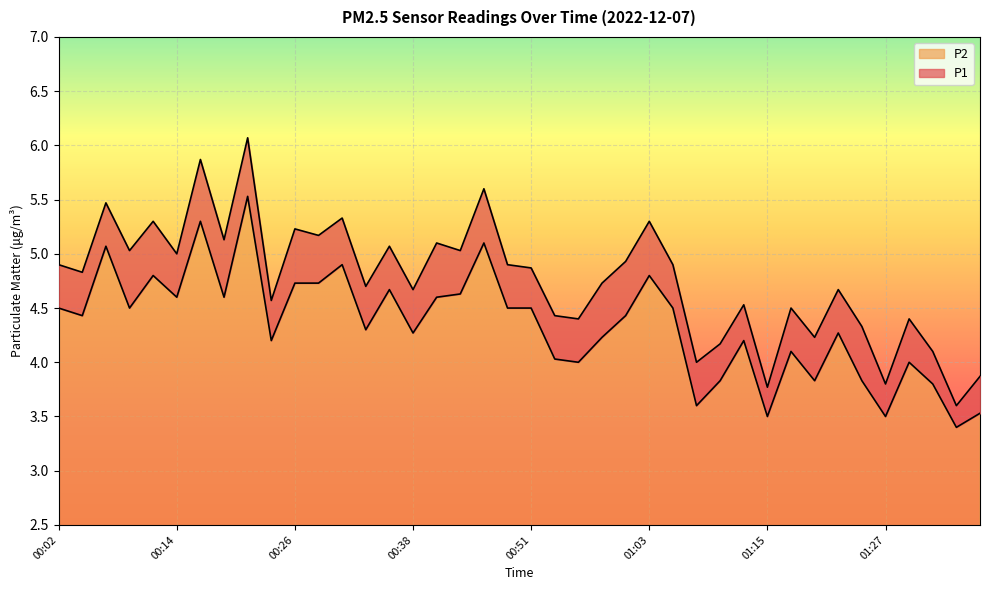

At which category does P2 reach its first local valley?

00:04